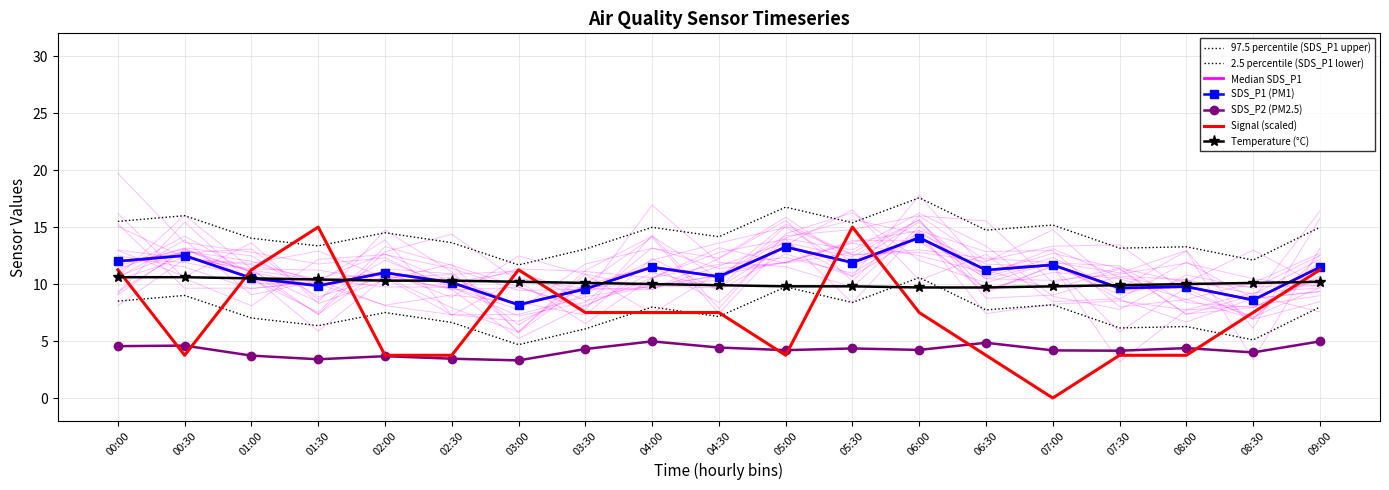

Is this an area chart (filled region under the line)?

No